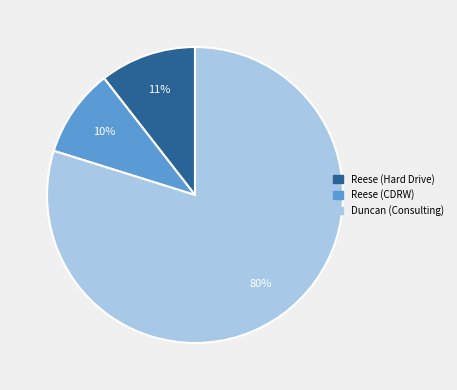

Is there any slice that represents more than half of the pie?

Yes